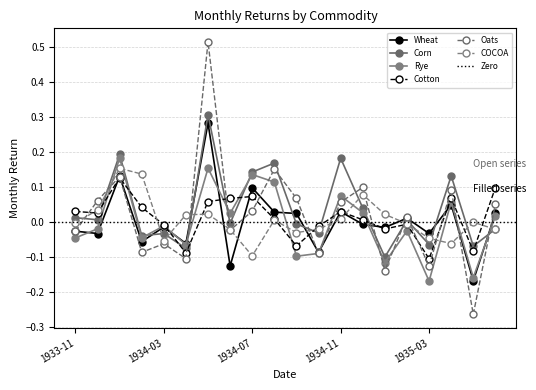

How many times do Corn and Wheat cross each other?

7